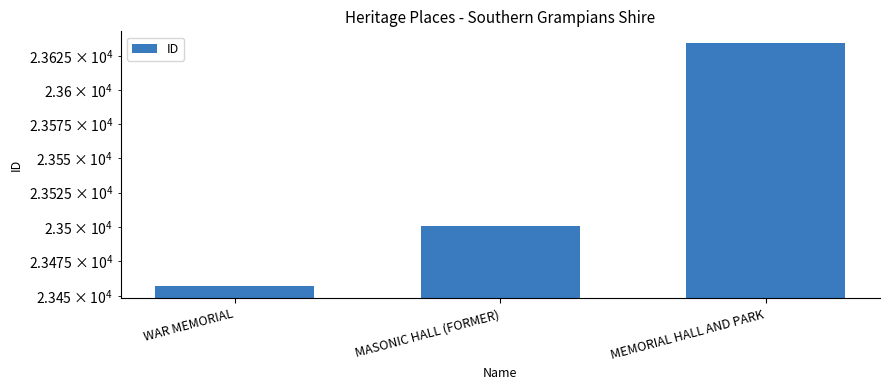

What is the sum of all values?

70592